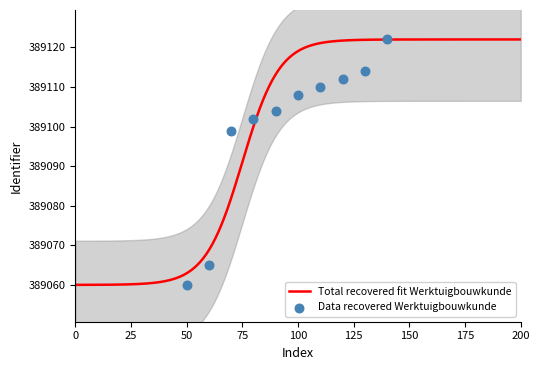

What is the minimum value for Total recovered fit Werktuigbouwkunde?

389060.0